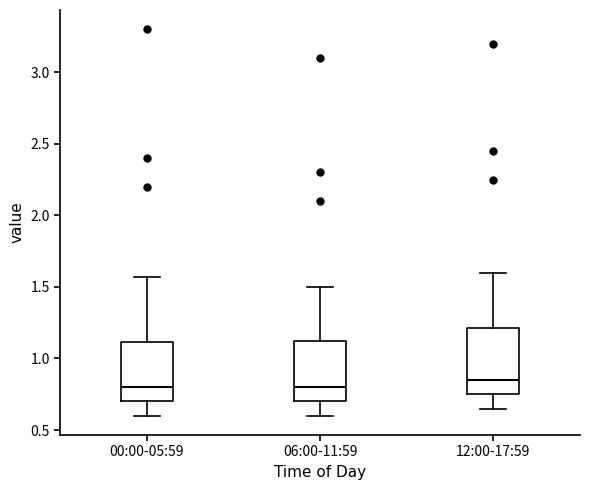

Reading left to right, read every box against the y-axis: the position of its median line, the range the box covers, and the ends of its whiskers. The values are not printed on the chart, so give them approximately, as read against the axis.

00:00-05:59: median 0.80, box 0.70 to 1.10, whiskers 0.60 to 1.55
06:00-11:59: median 0.80, box 0.70 to 1.15, whiskers 0.60 to 1.50
12:00-17:59: median 0.85, box 0.75 to 1.20, whiskers 0.65 to 1.60